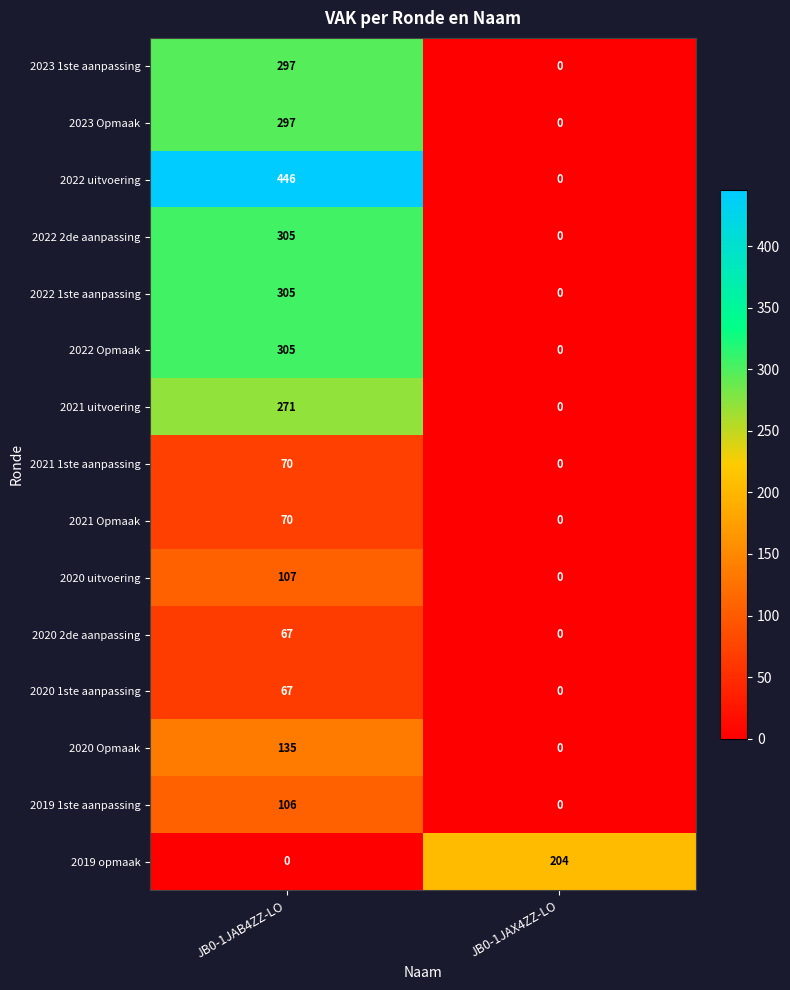

List the labels in order of 2019 opmaak value, smallest first.

JB0-1JAB4ZZ-LO, JB0-1JAX4ZZ-LO